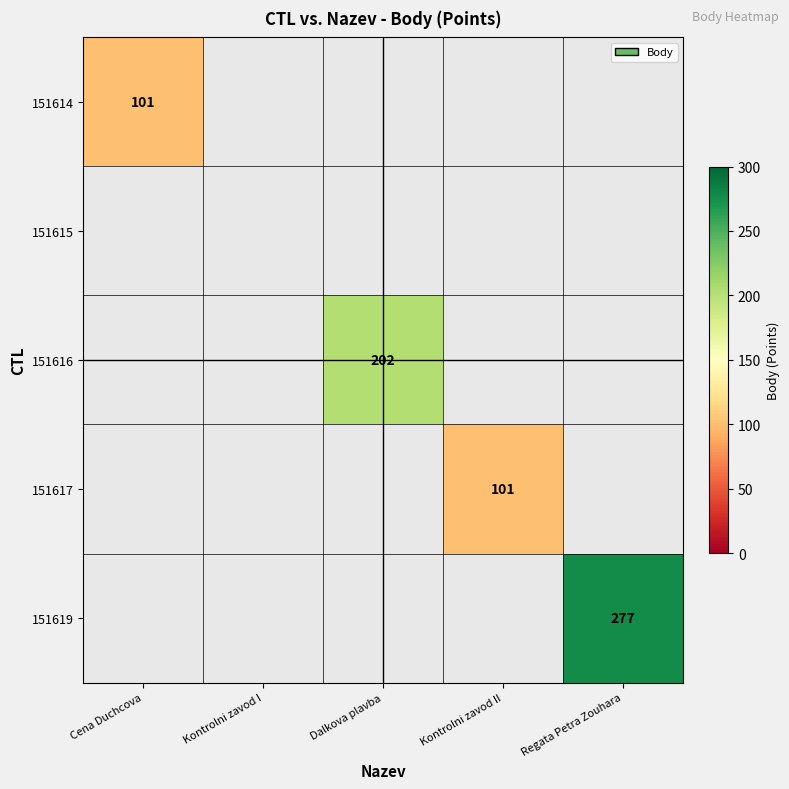

Count the number of data series in this chart.

5